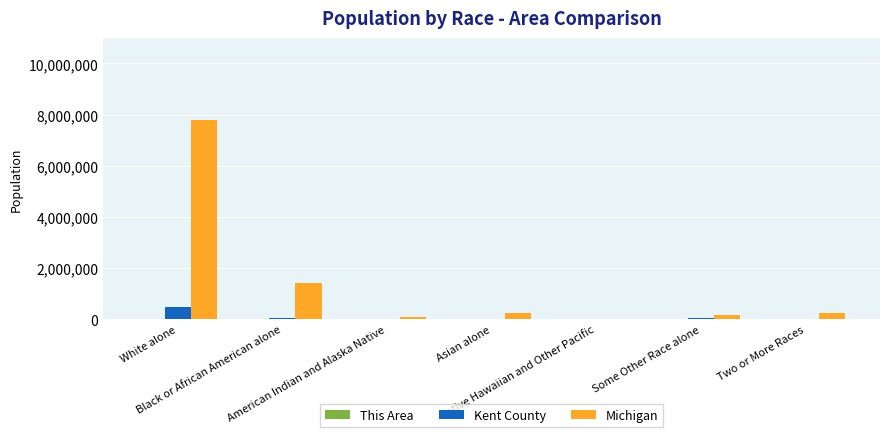

At which label does Michigan first exceed 230319?

White alone